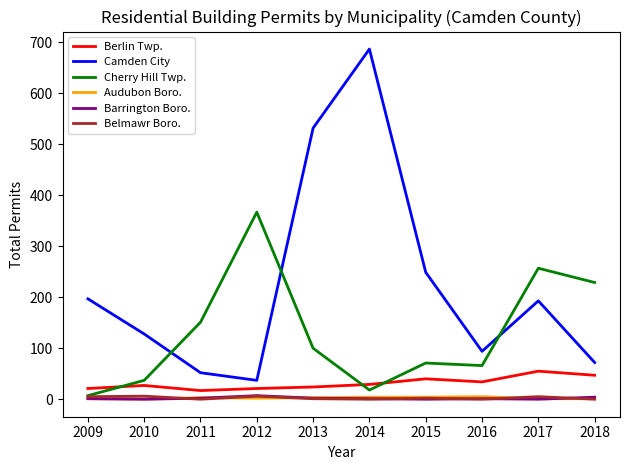

What is the difference between the maximum and minimum values in the Audubon Boro. series?

5